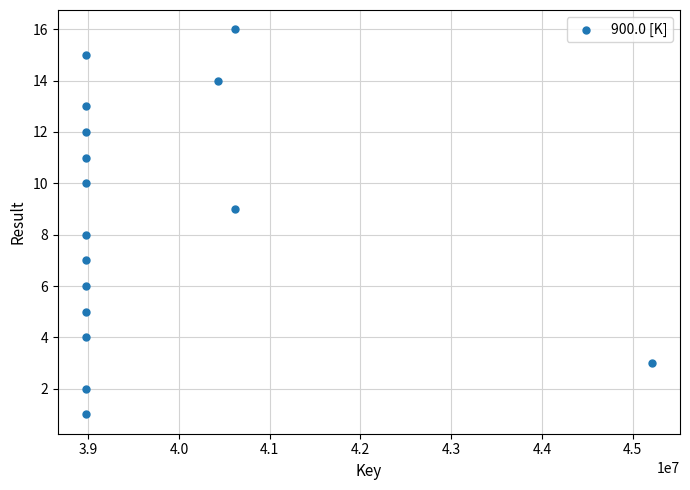

How many data points are displayed?

16